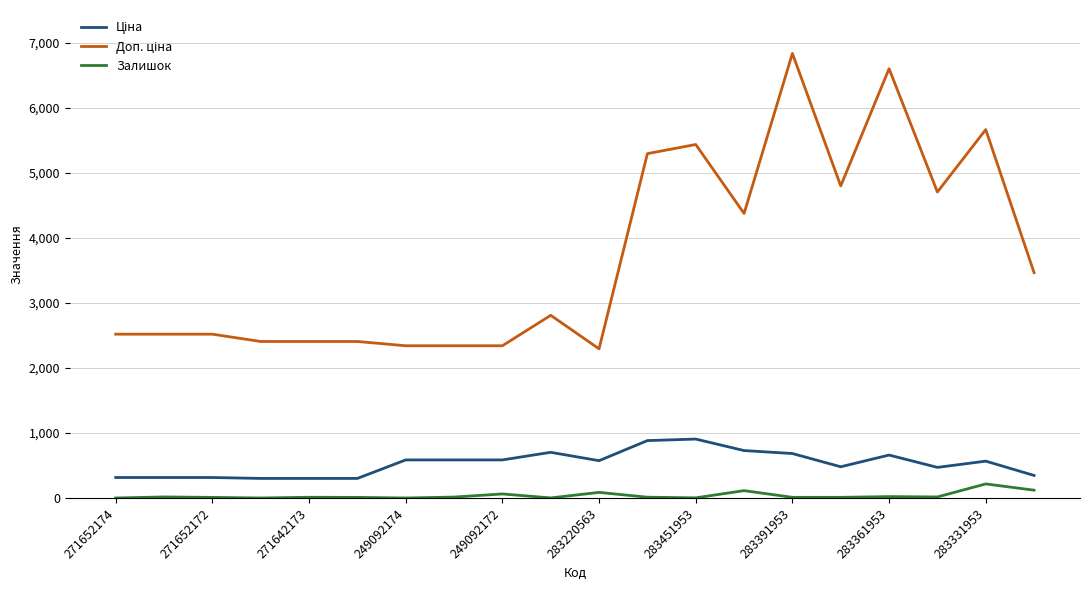

What is the maximum value for Залишок?

216.0